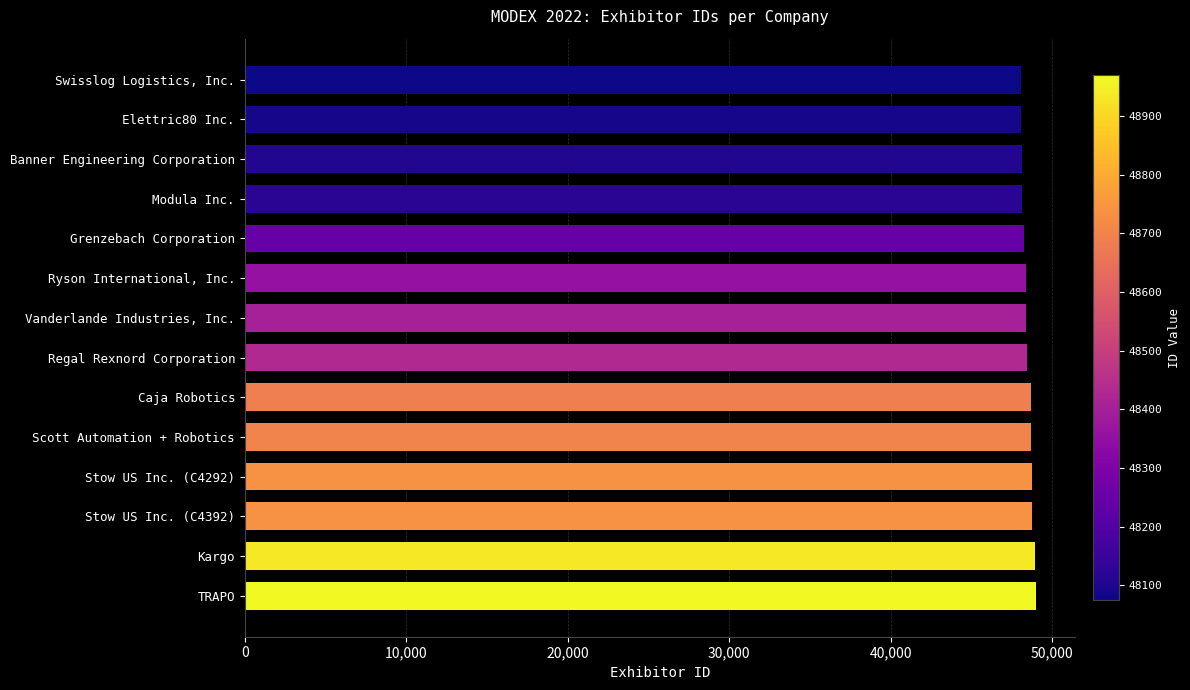

Approximately how many times larger is the value at Grenzebach Corporation compared to Vanderlande Industries, Inc.?

1.0